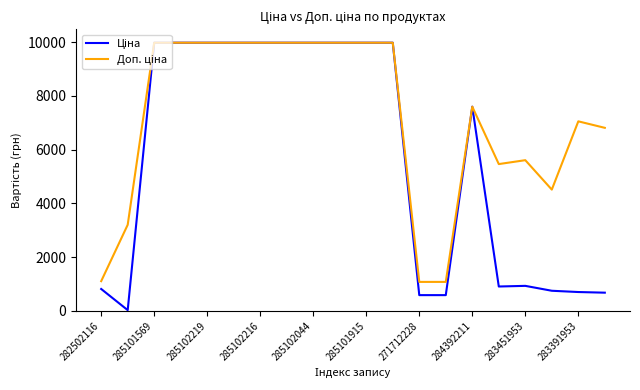

What is the greatest value displayed?

9975.0